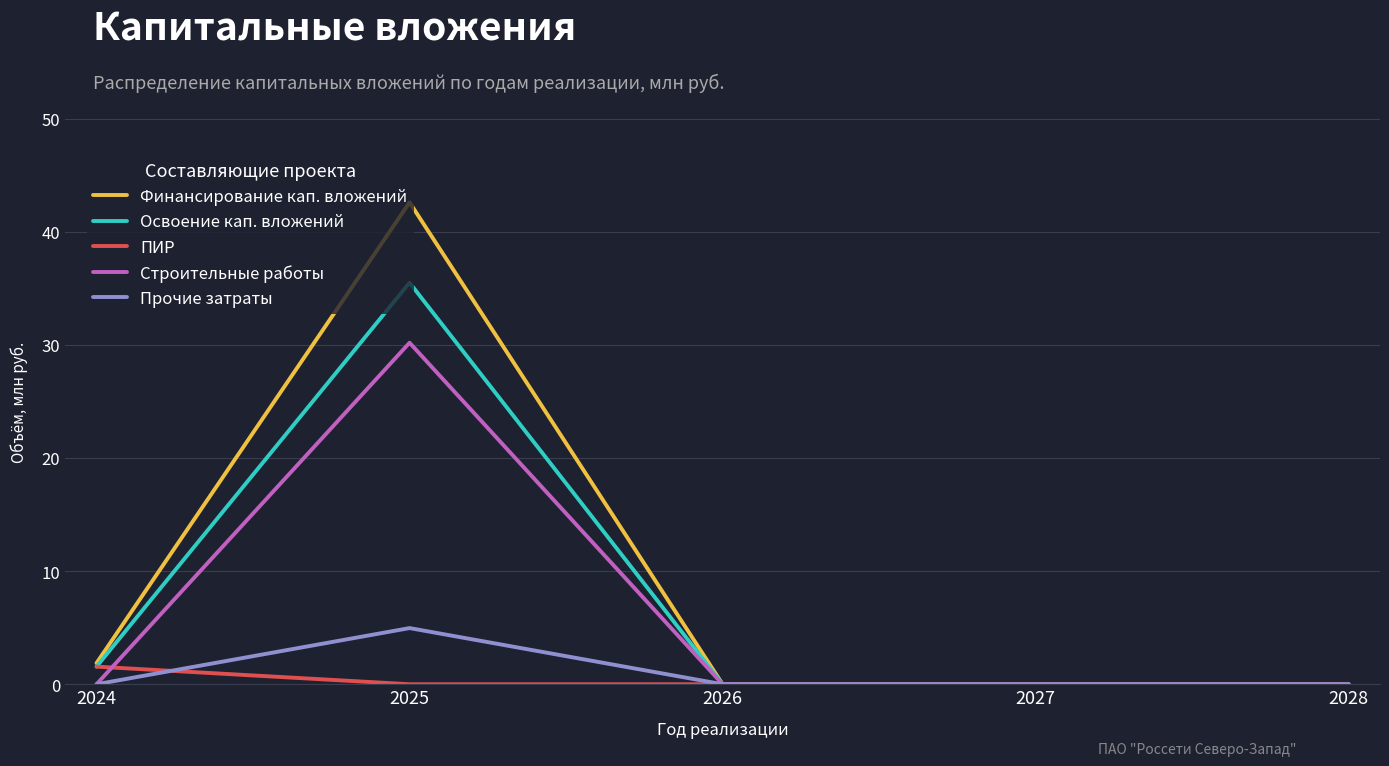

Where is the first local maximum for Освоение кап. вложений?

2025